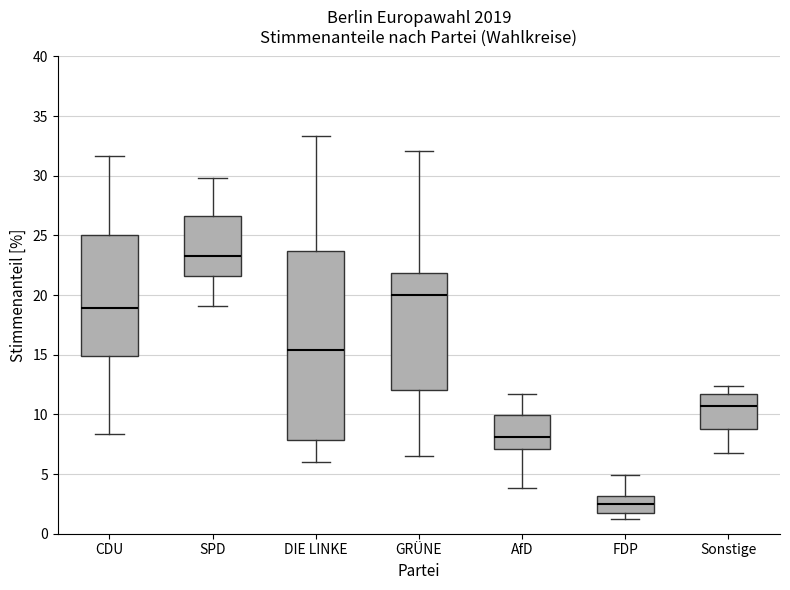

Comparing the boxes themselves (not the whiskers), which one is the tallest?

DIE LINKE